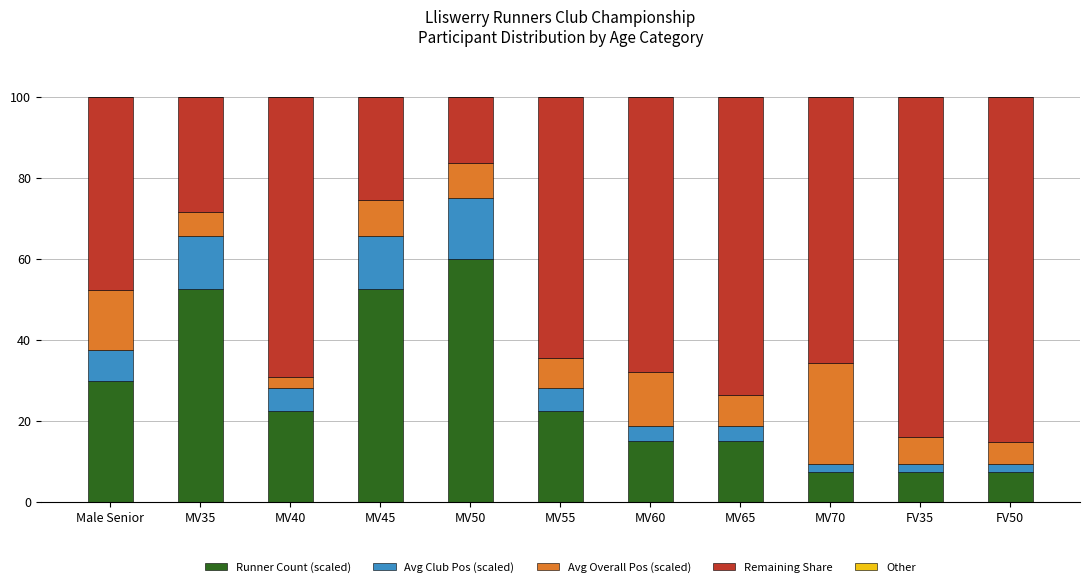

At which label is Runner Count (scaled) closest to 33?

Male Senior